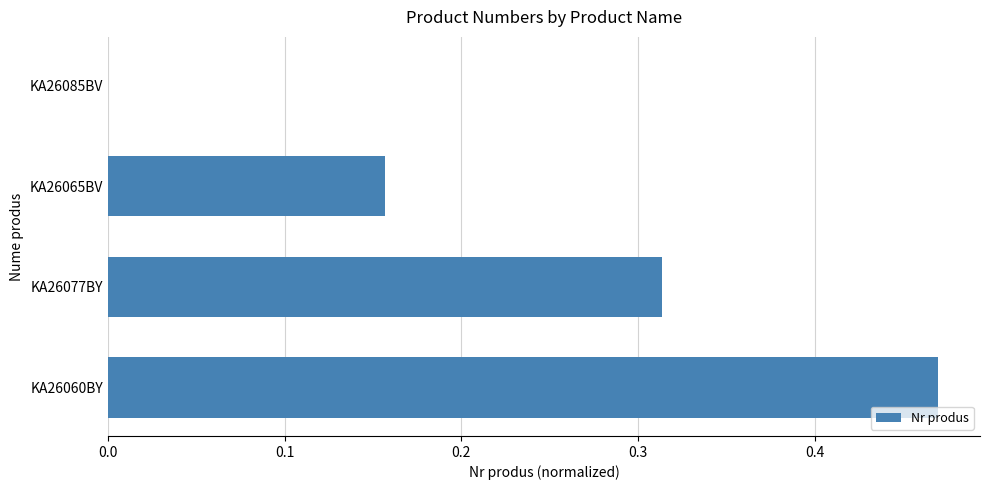

How many values are above zero?

3